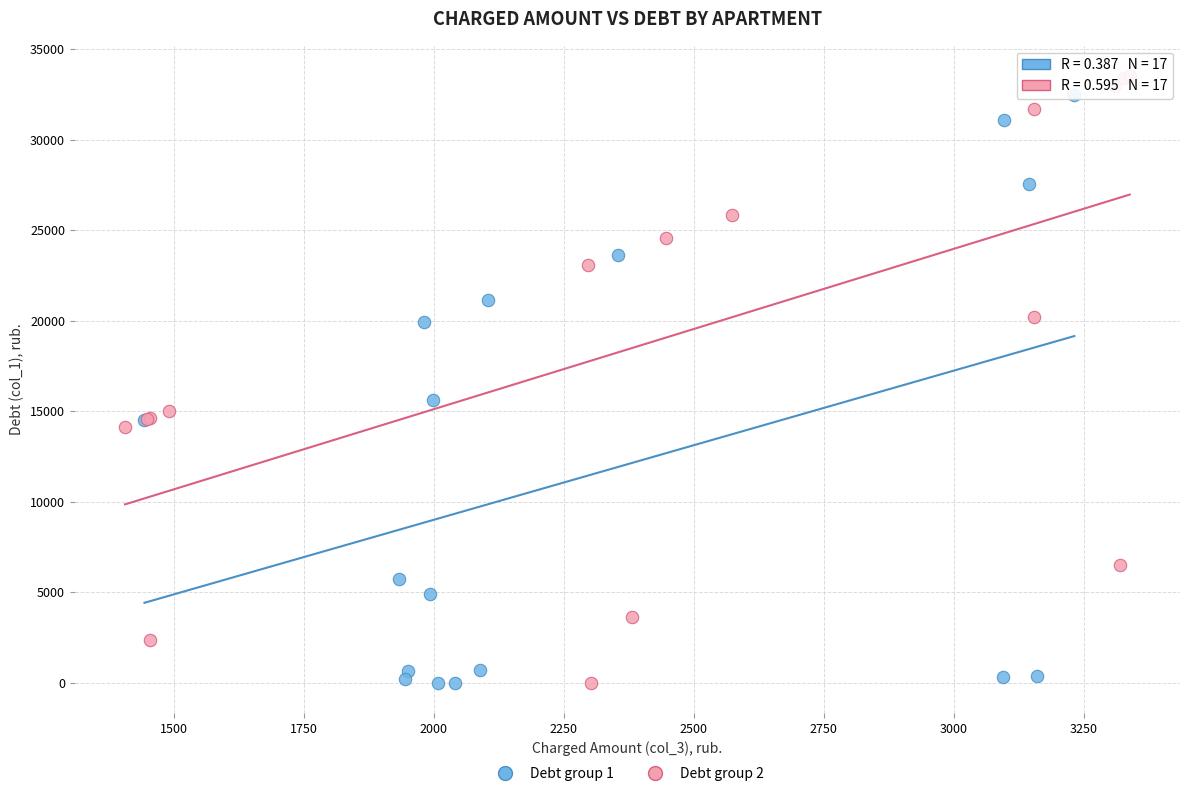

What are all the series names shown in the legend?

Debt group 1, Debt group 2